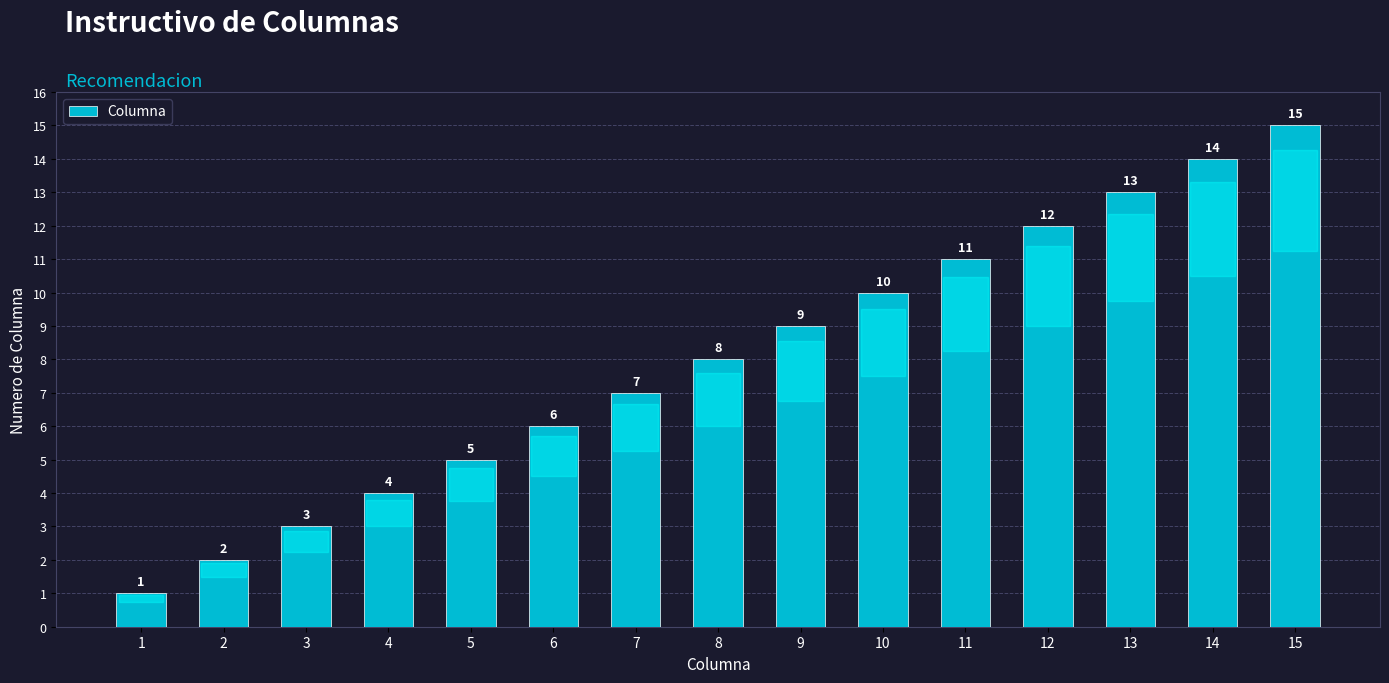

The value at 11 is 19. True or false?

False